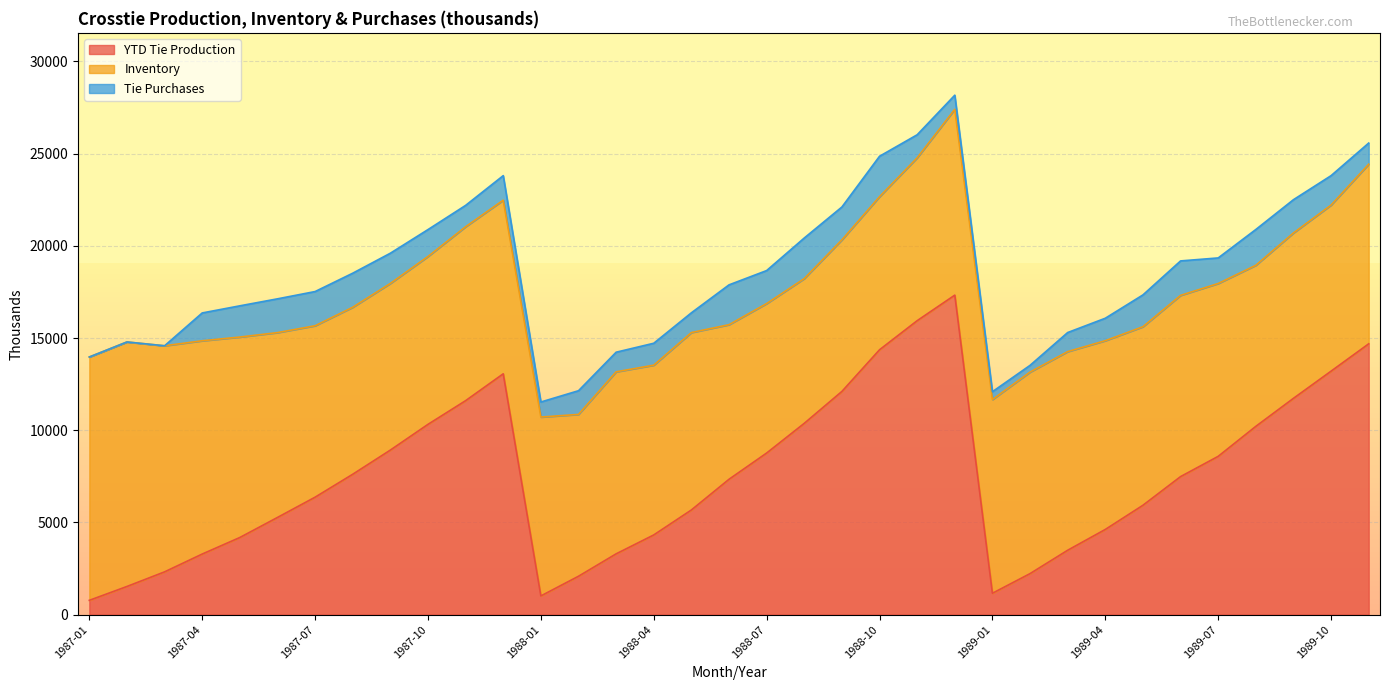

Rank the series by their maximum value, from highest to lowest.

YTD Tie Production, Inventory, Tie Purchases